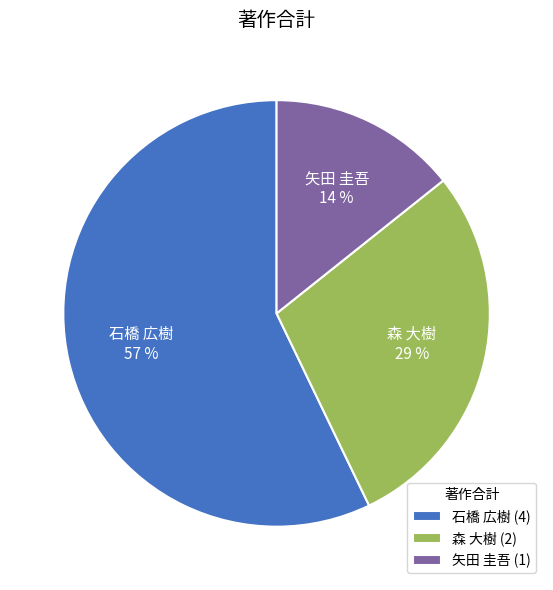

To the nearest percent, what is the difference between the largest and smallest slice percentages?

43%